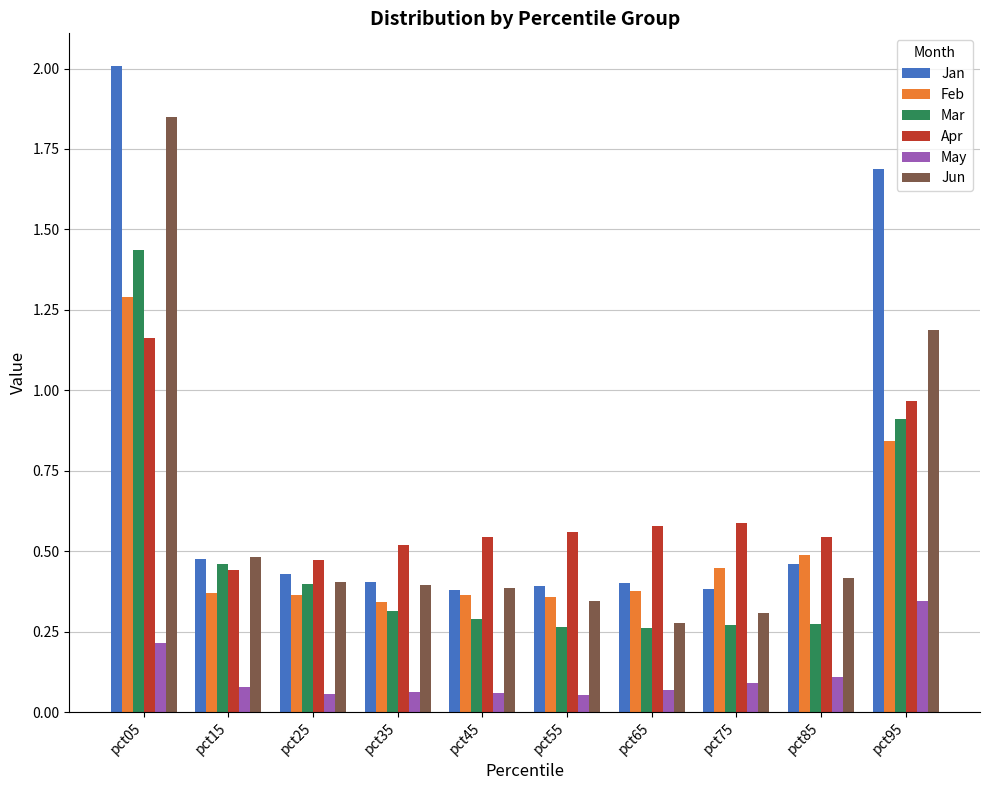

True or false: May has a value of 0.2 at pct05.

True